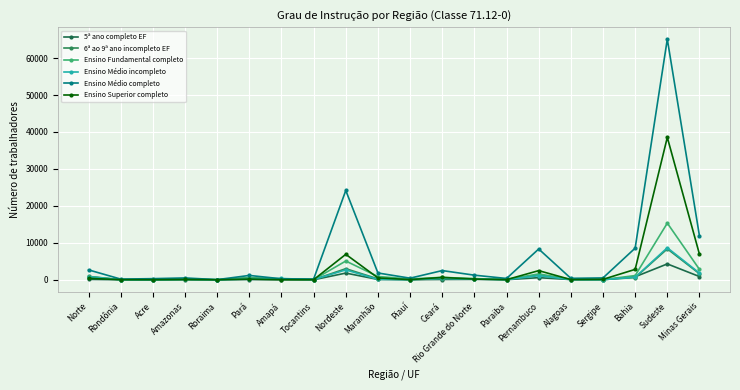

Is it true that 6ª ao 9ª ano incompleto EF equals 583 at Pará?

True